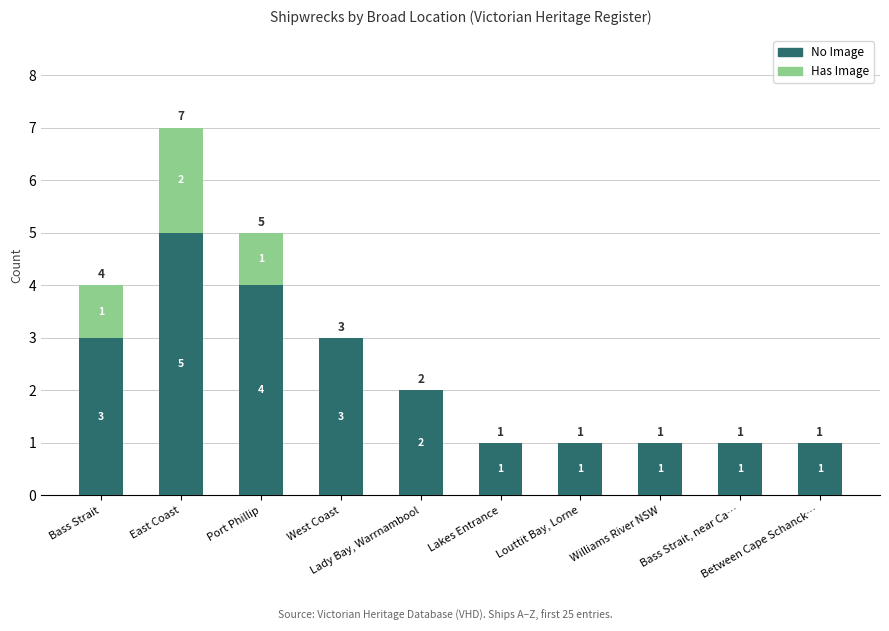

Count the number of data series in this chart.

2